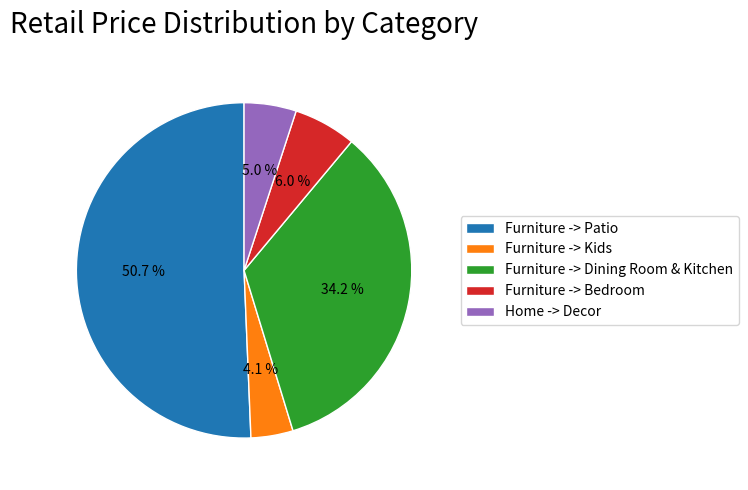

What is the total percentage of Home -> Decor and Furniture -> Kids?

9.1%